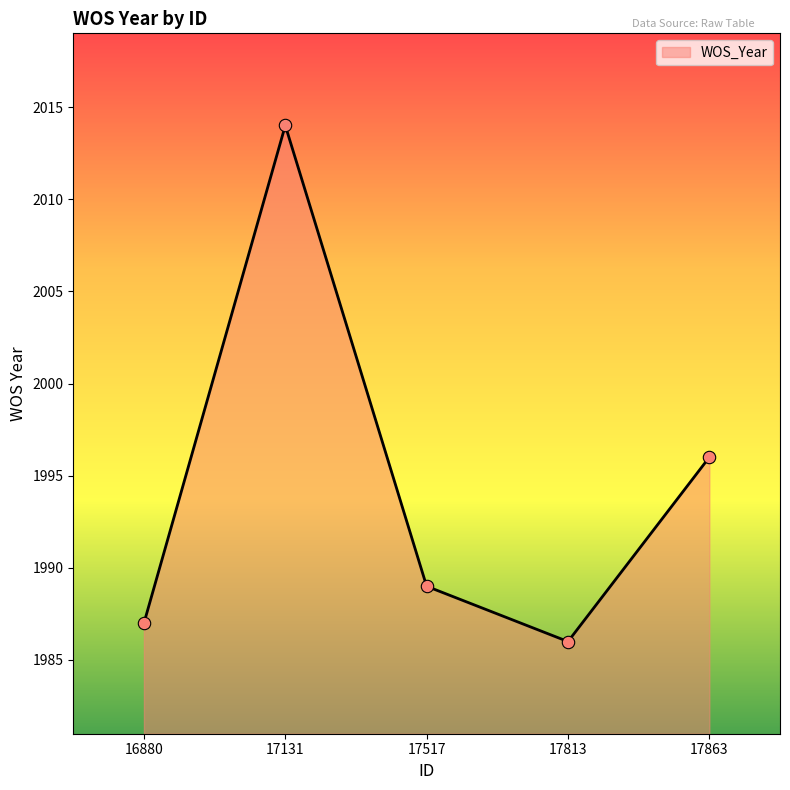

What is the change in value from 17131 to 17813?

-28